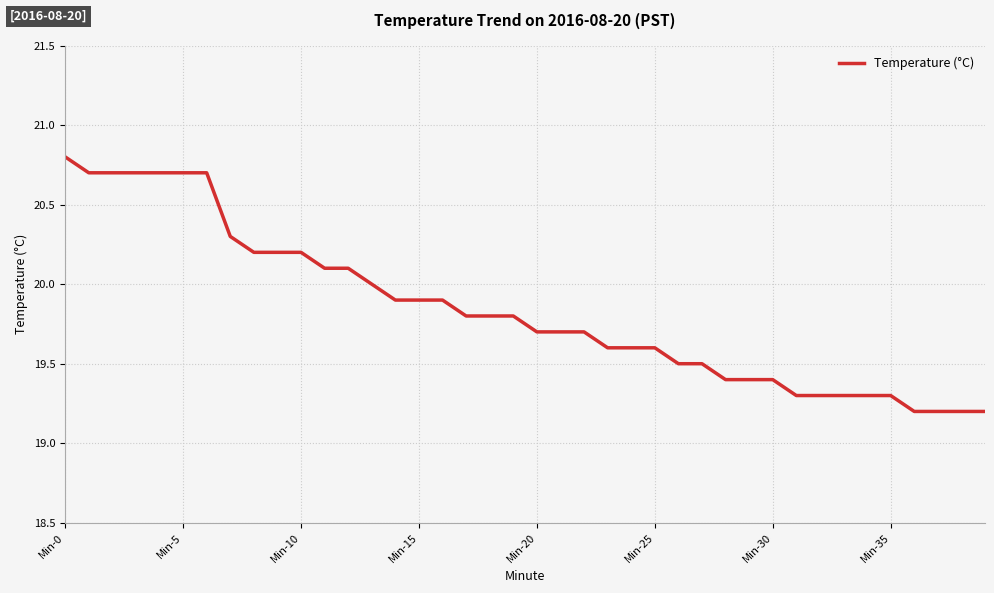

What is the difference between the maximum and minimum values?

1.6